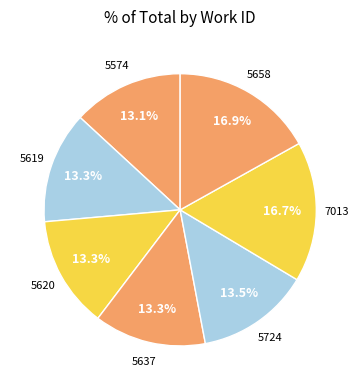

How much of the chart is everything except 5619?

86.7%